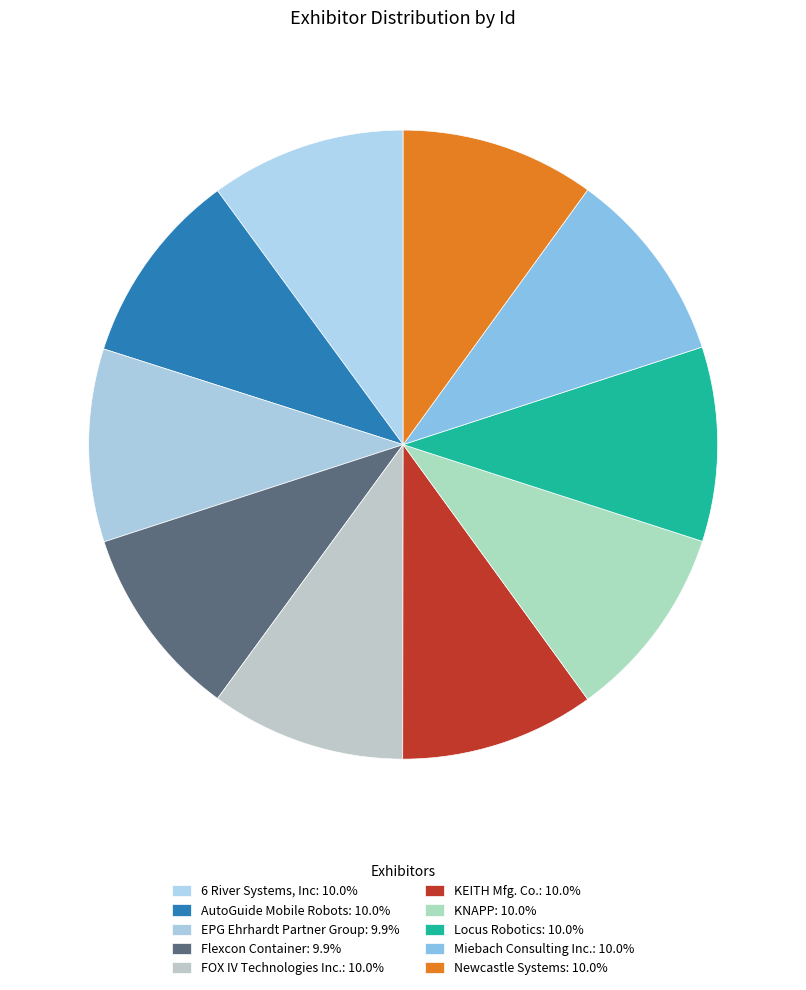

How many slices are in this pie chart?

10